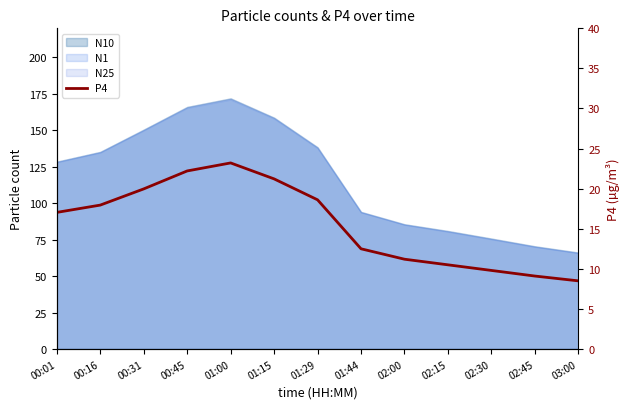

Approximately how many times larger is the value at 00:01 compared to 01:29?

0.9